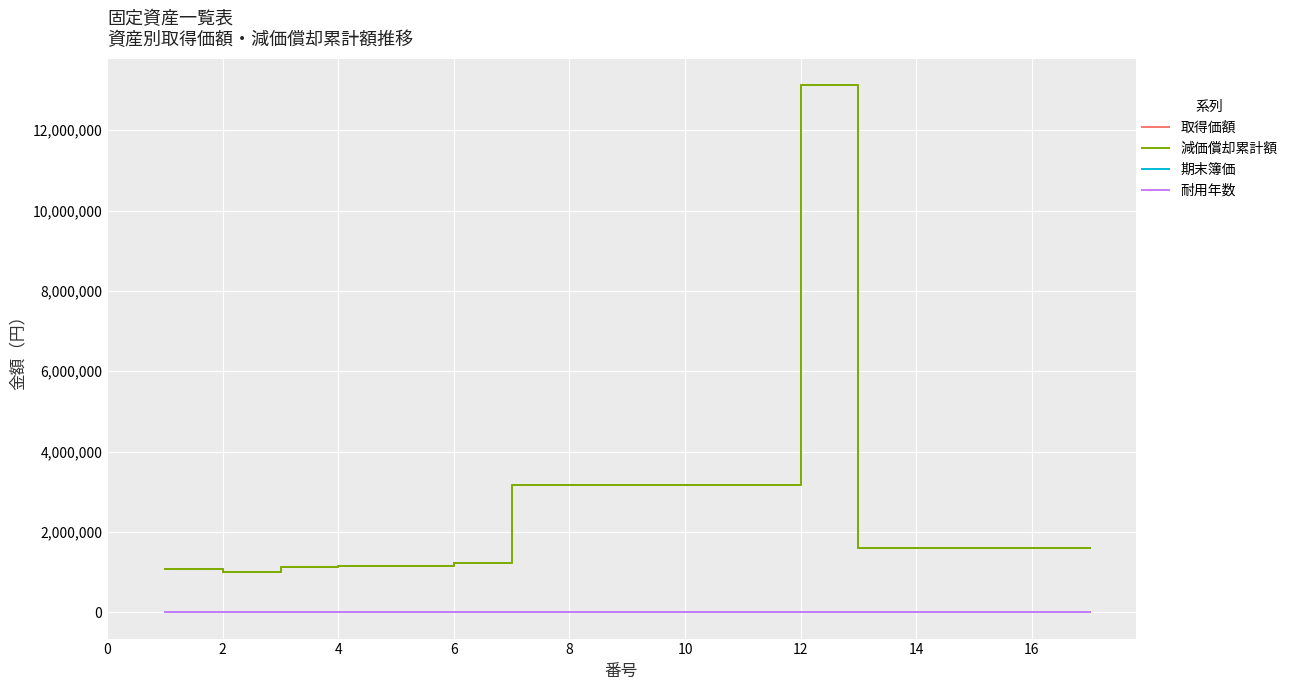

True or false: 耐用年数 and 取得価額 intersect in this chart.

False